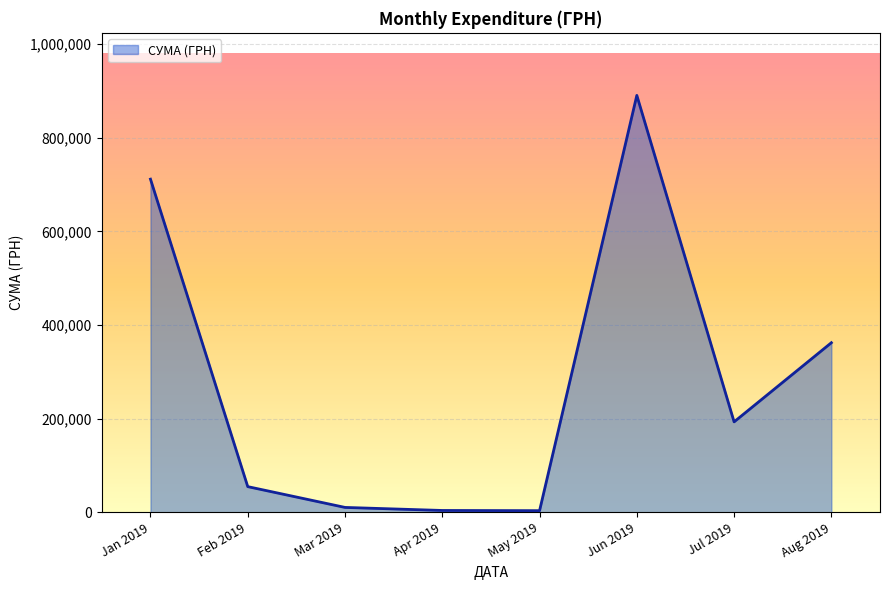

Does the chart display data point markers on the line(s)?

No